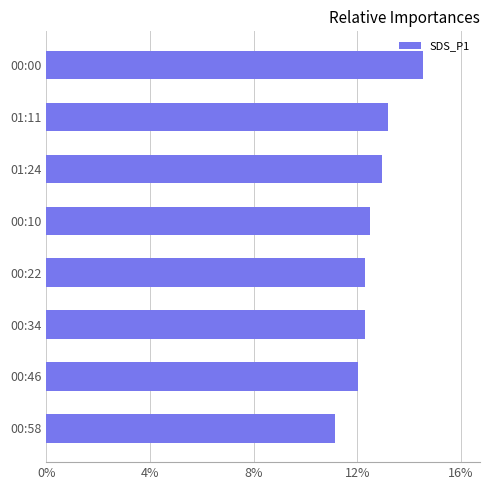

How many data points does each series have?

8